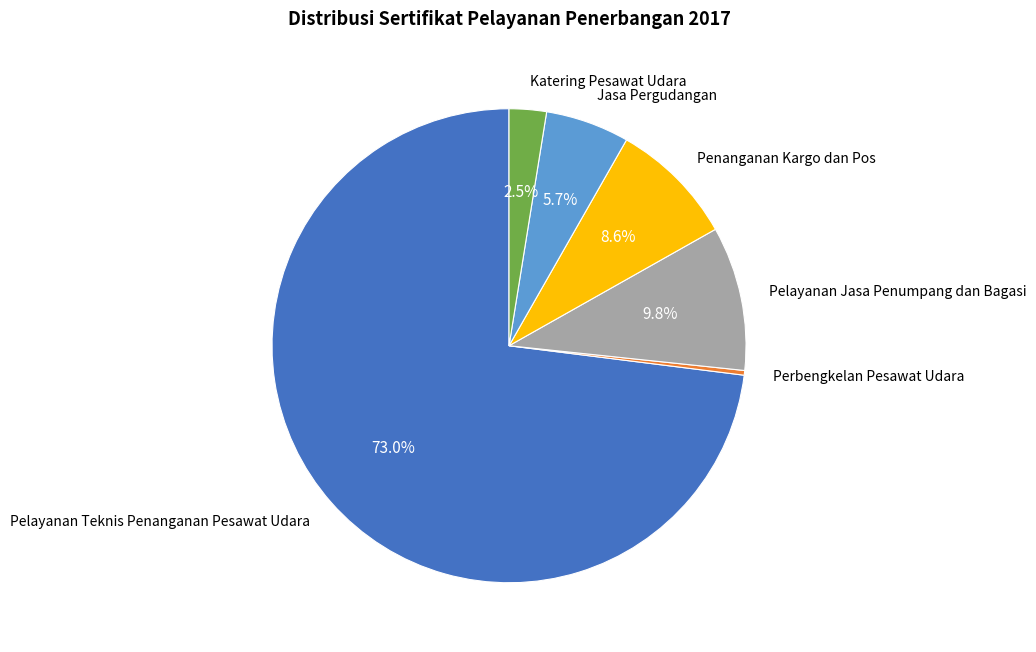

Rank the categories by value from highest to lowest.

Pelayanan Teknis Penanganan Pesawat Udara, Pelayanan Jasa Penumpang dan Bagasi, Penanganan Kargo dan Pos, Jasa Pergudangan, Katering Pesawat Udara, Perbengkelan Pesawat Udara